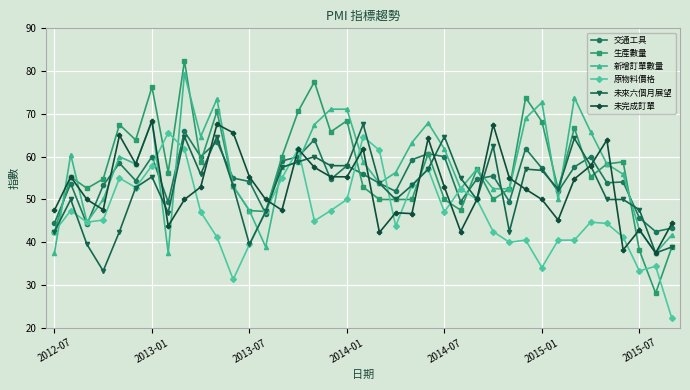

Which series has the largest range (max minus min)?

生產數量